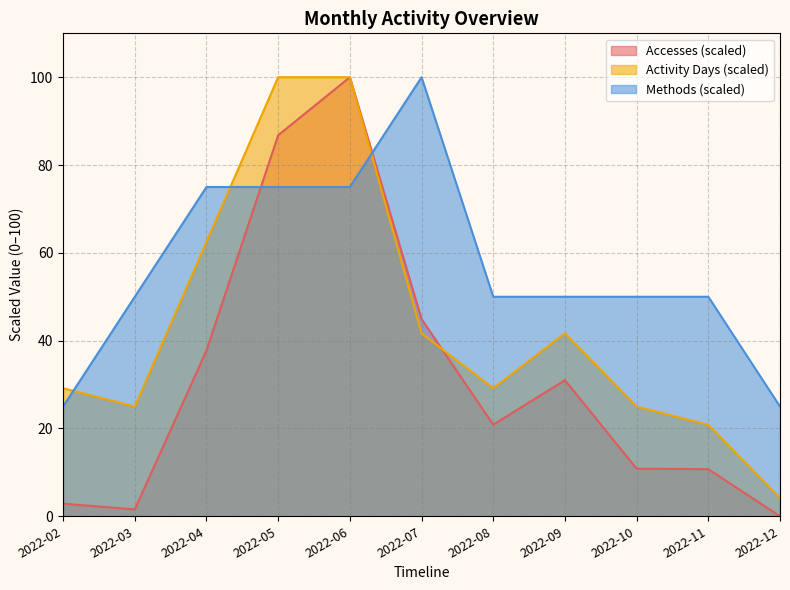

How many data points in Activity Days are above 29?

7